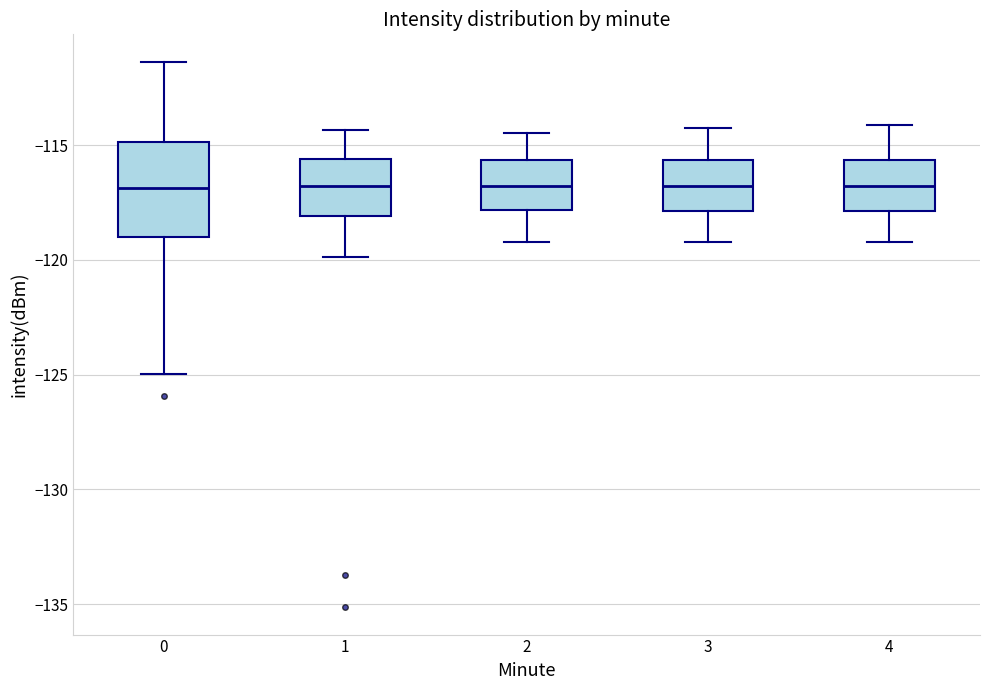

Which box is the tallest, from its lower edge to its upper edge?

0